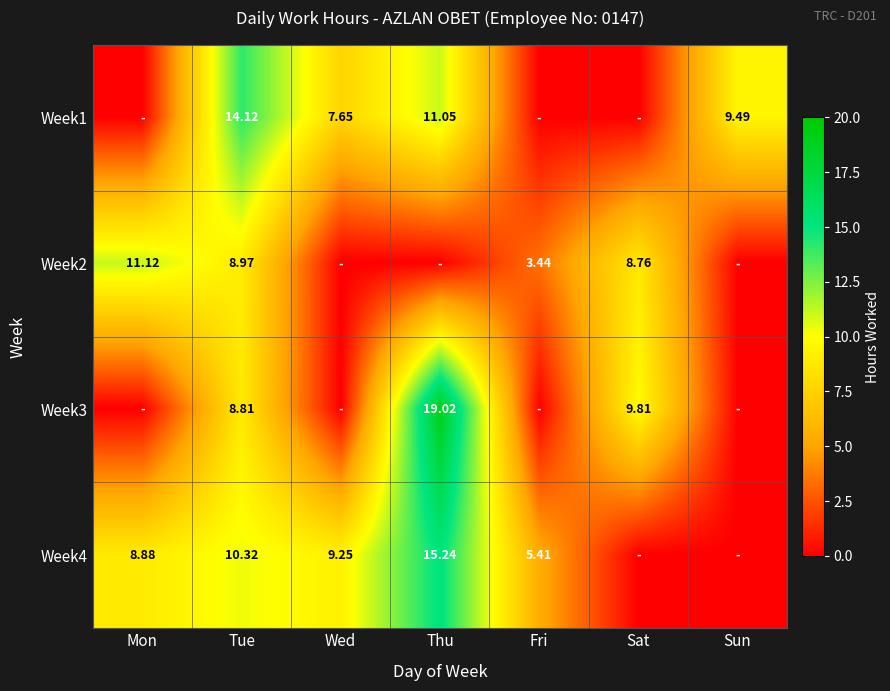

How many data points does each series have?

7